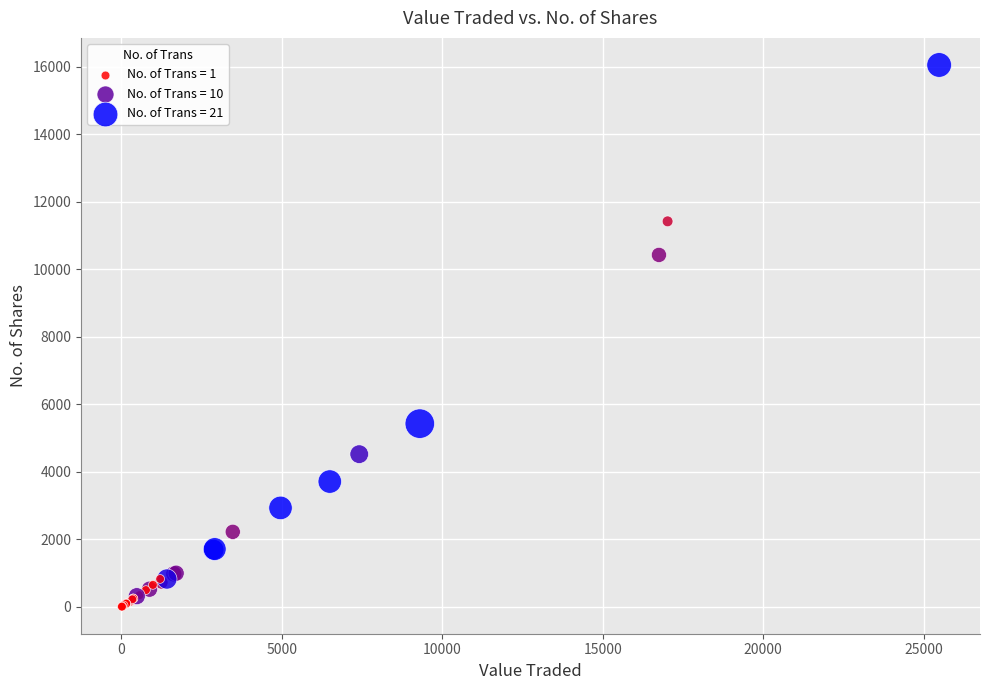

What Y value in the scatter plot is closest to 8030?

10425